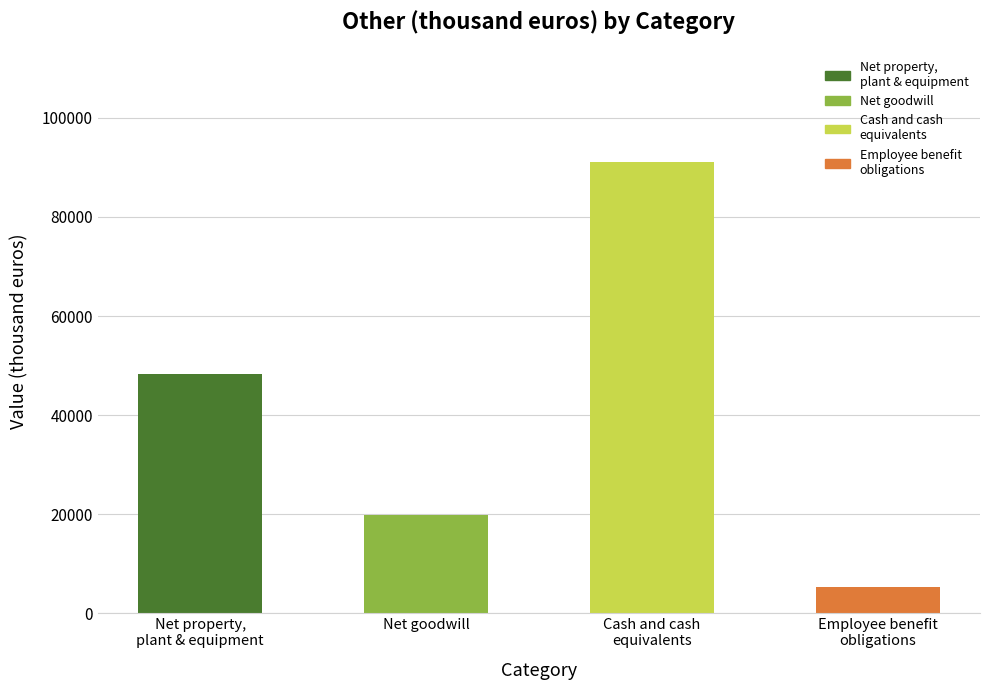

The chart shows a value of 19845 at Net goodwill. True or false?

True